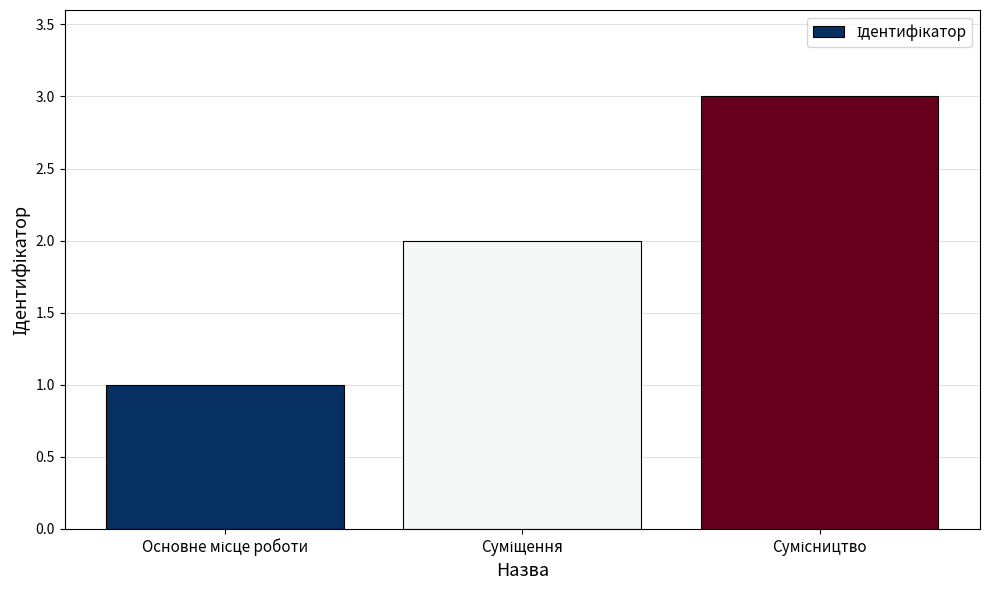

What is the sum of all values?

6